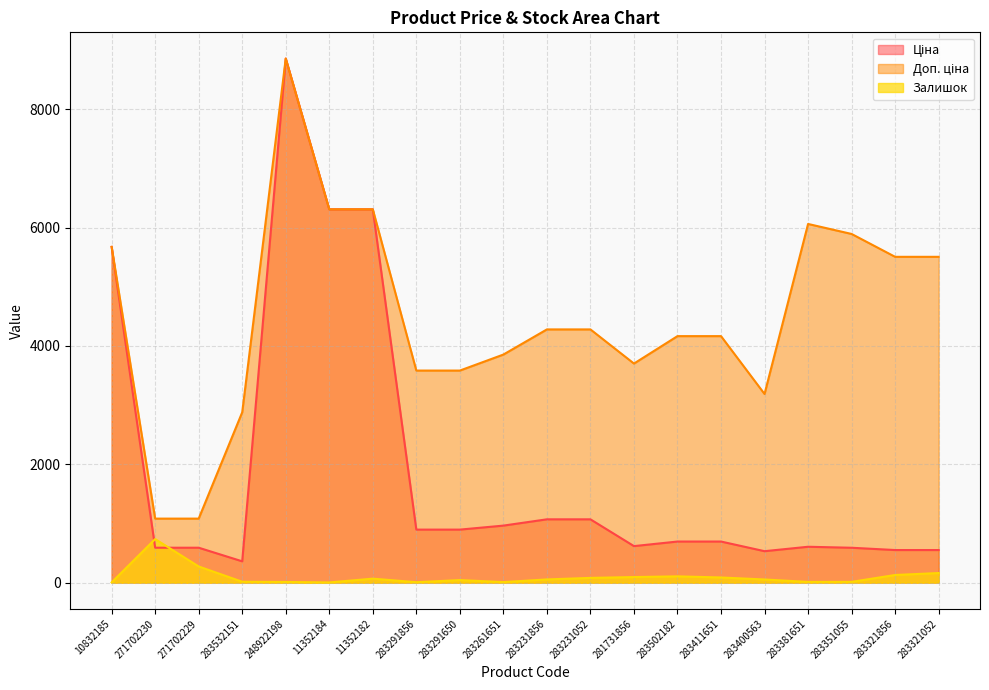

At which label does Доп. ціна reach its peak?

248922198